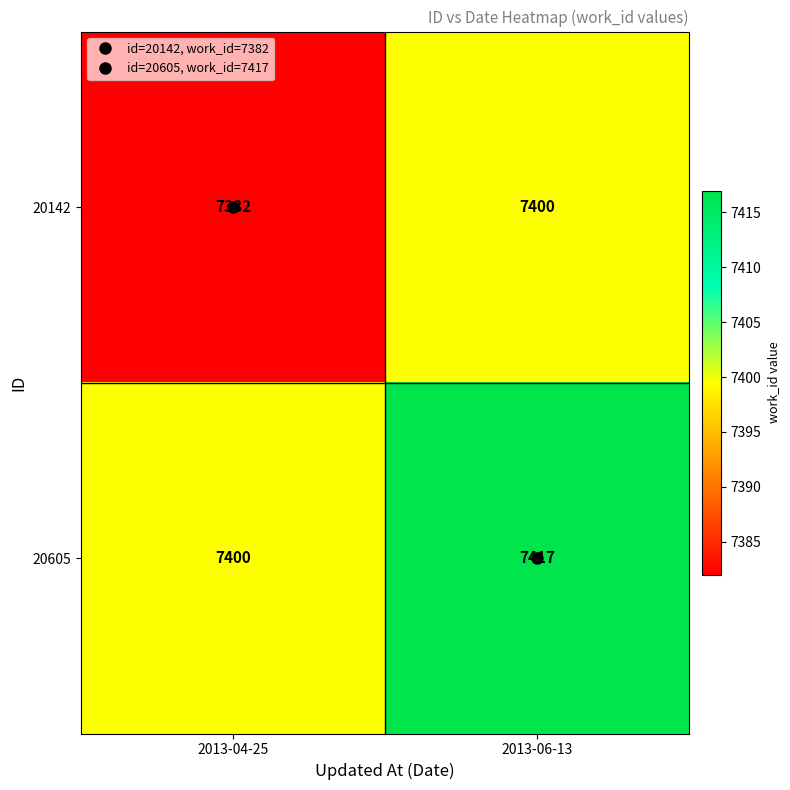

At which category is the sum across all series the highest?

2013-06-13